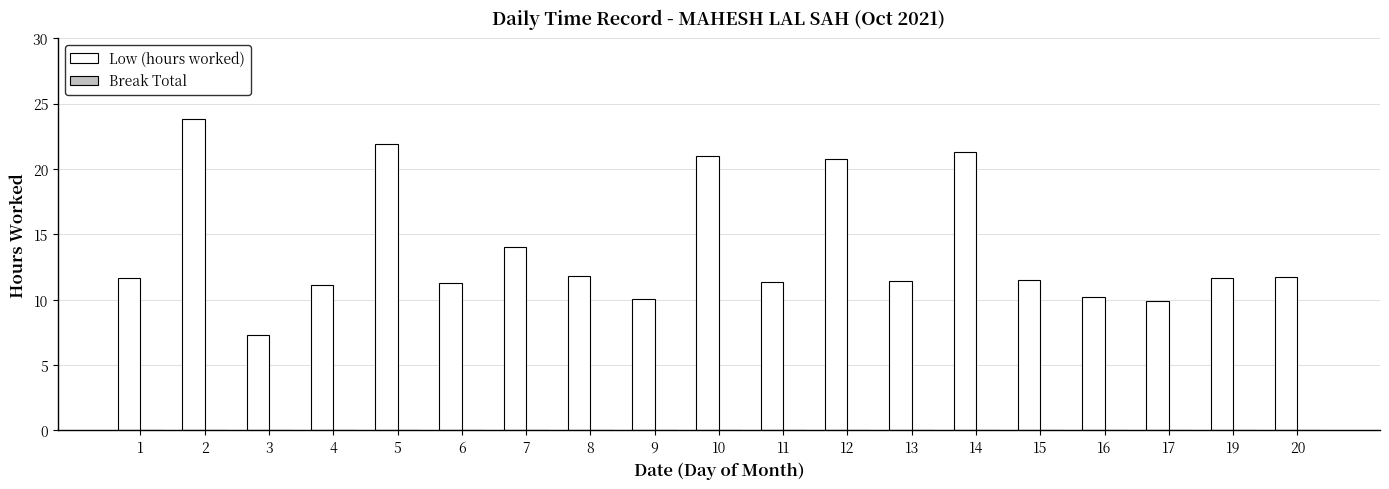

What is the change in value from 14 to 17?

-11.4